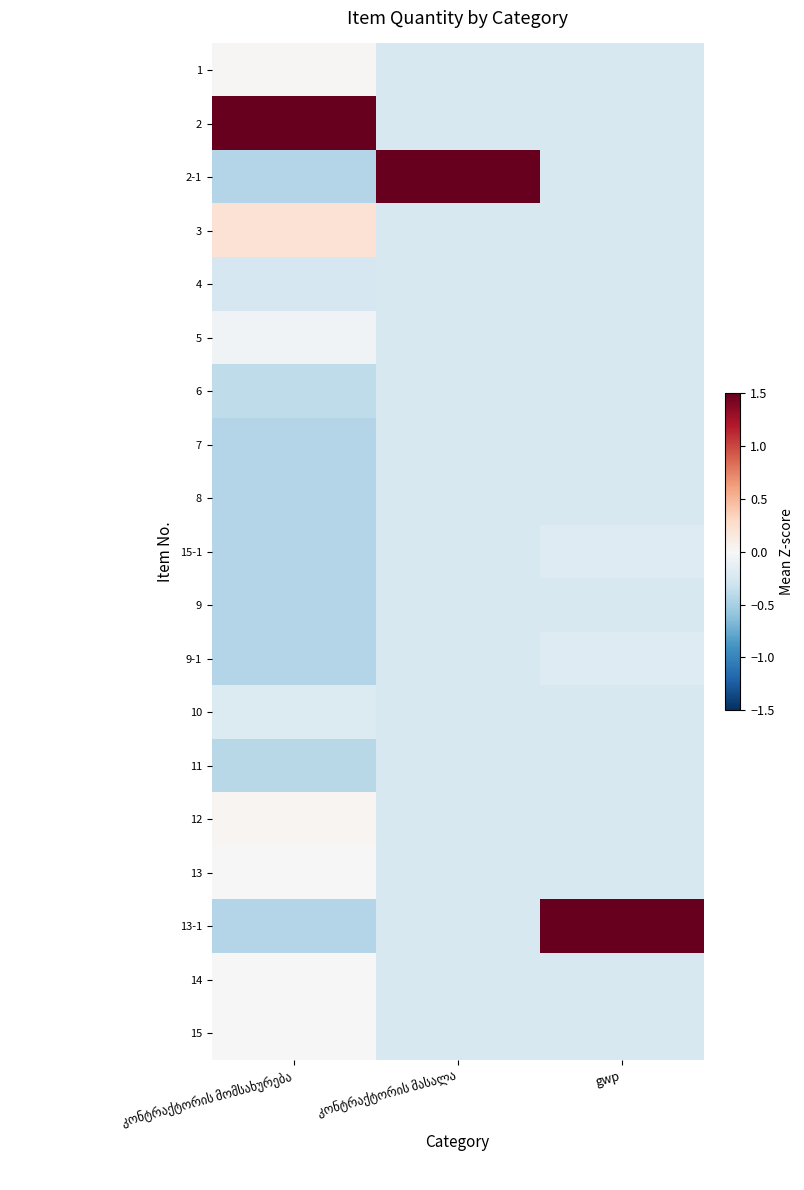

How many data points does each series have?

3